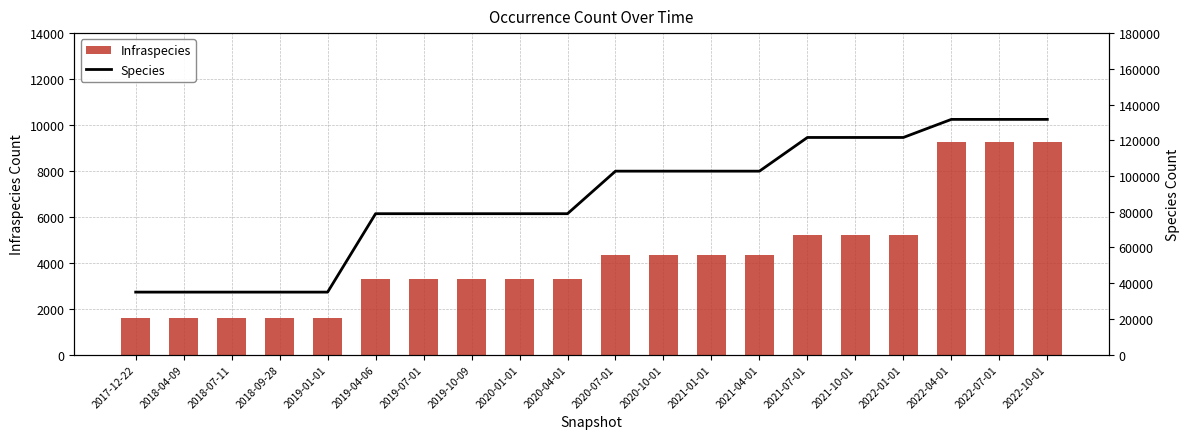

Which series changed the most between 2019-01-01 and 2022-01-01?

Species